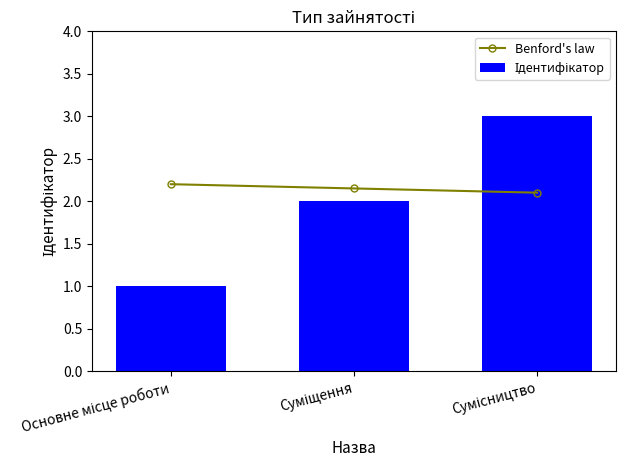

What is the difference between the maximum and minimum values in the Benford's law series?

0.1